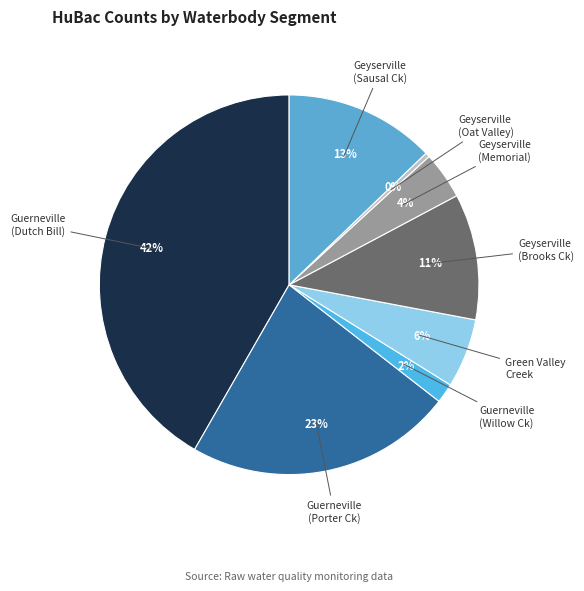

How many slices are in this pie chart?

8